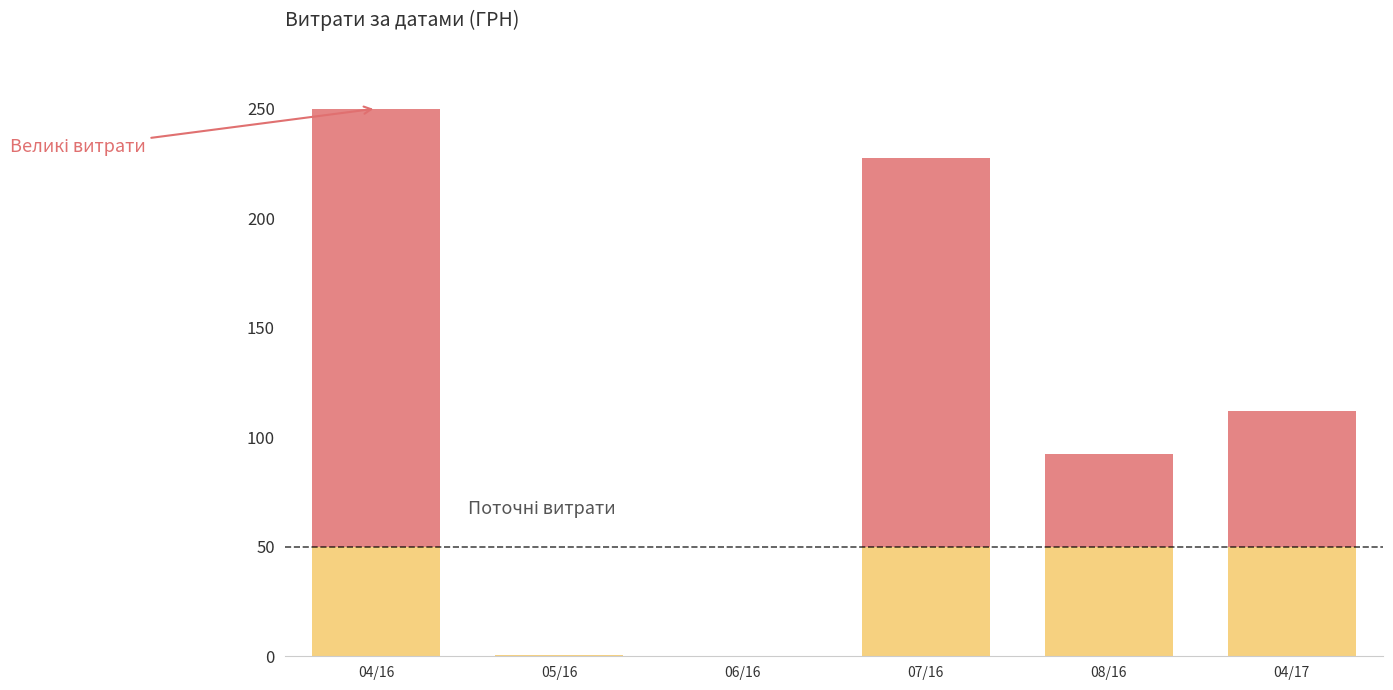

At which category is the sum across all series the highest?

04/16